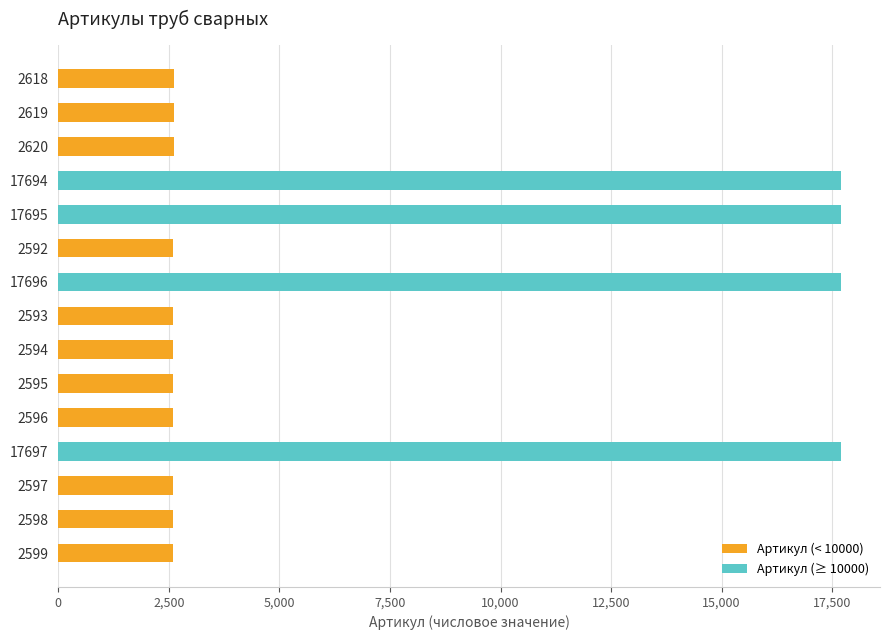

What is the average value?

6627